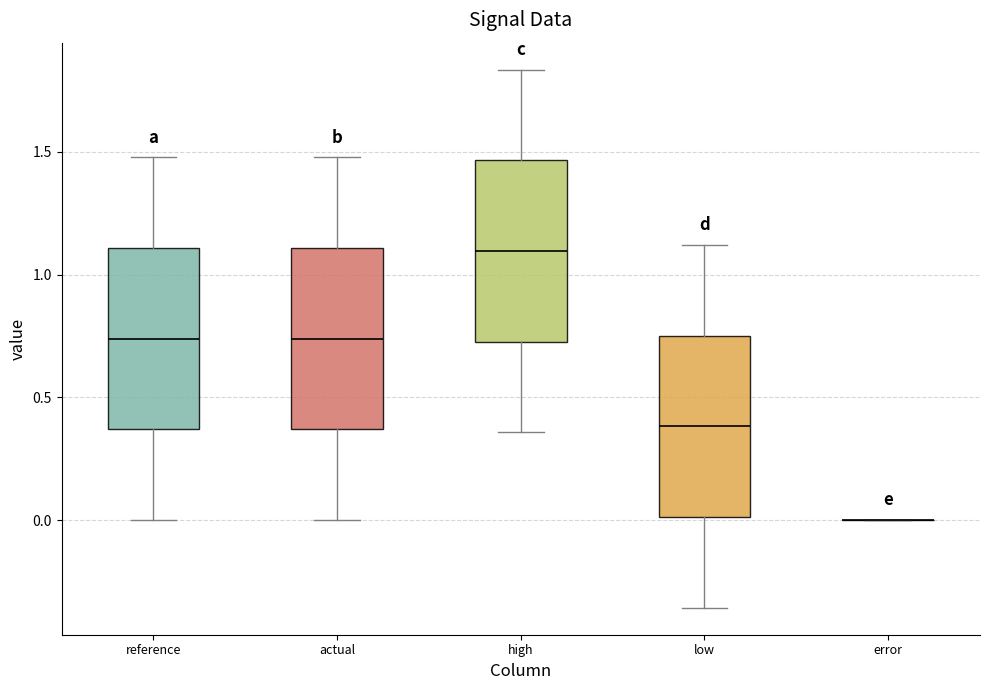

Reading left to right, read every box against the y-axis: the position of its median line, the range the box covers, and the ends of its whiskers. The values are not printed on the chart, so give them approximately, as read against the axis.

reference: median 0.75, box 0.35 to 1.10, whiskers 0.00 to 1.50
actual: median 0.75, box 0.35 to 1.10, whiskers 0.00 to 1.50
high: median 1.10, box 0.75 to 1.45, whiskers 0.35 to 1.85
low: median 0.40, box 0.00 to 0.75, whiskers -0.35 to 1.10
error: box collapsed to a line at 0.00, whiskers 0.00 to 0.00